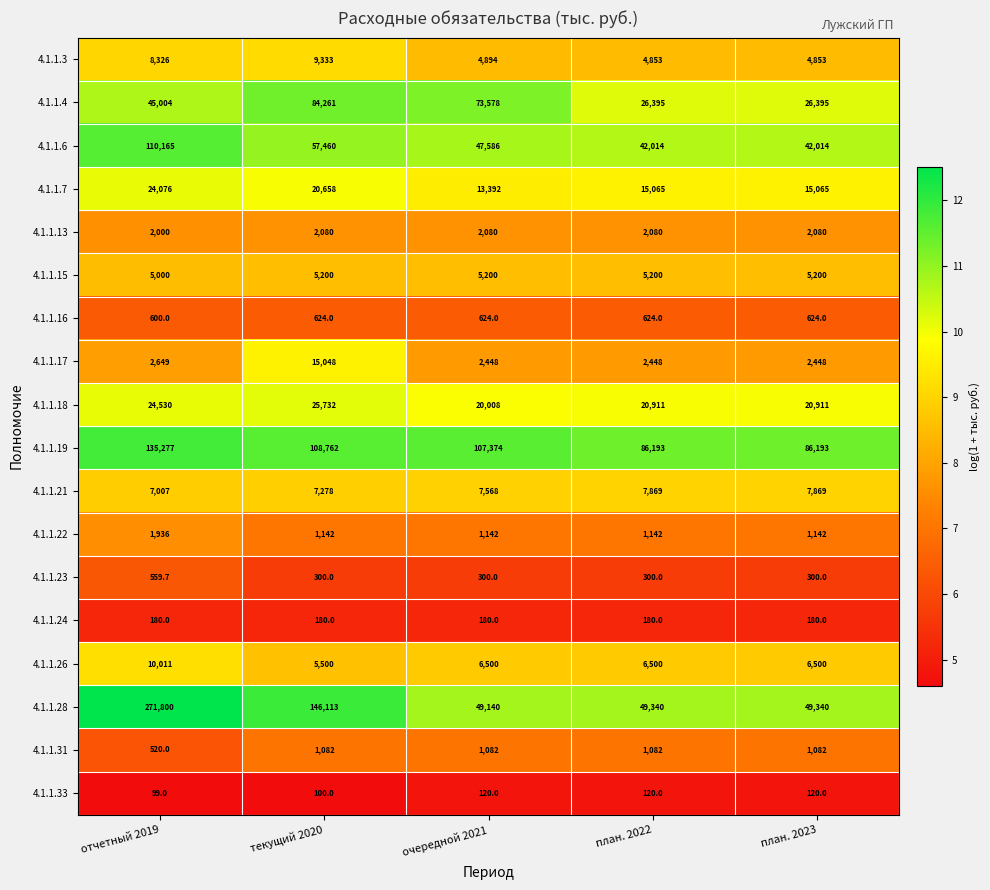

Which label corresponds to the largest value in the chart?

отчетный 2019